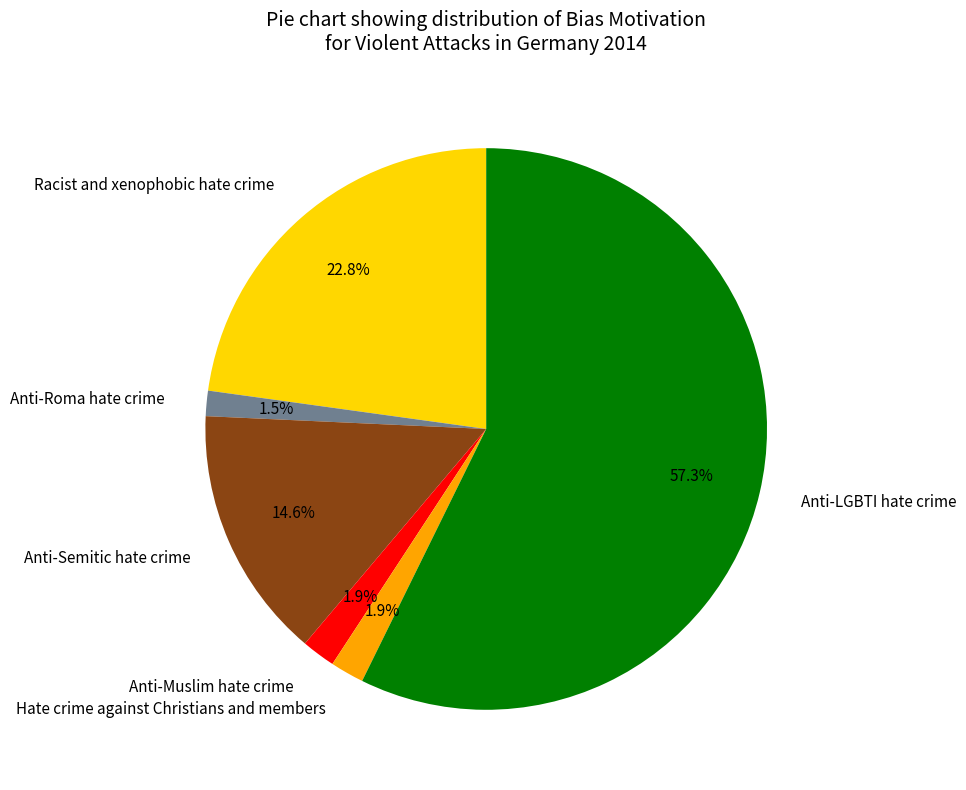

The Racist and xenophobic hate crime slice represents 28% of the pie. True or false?

False